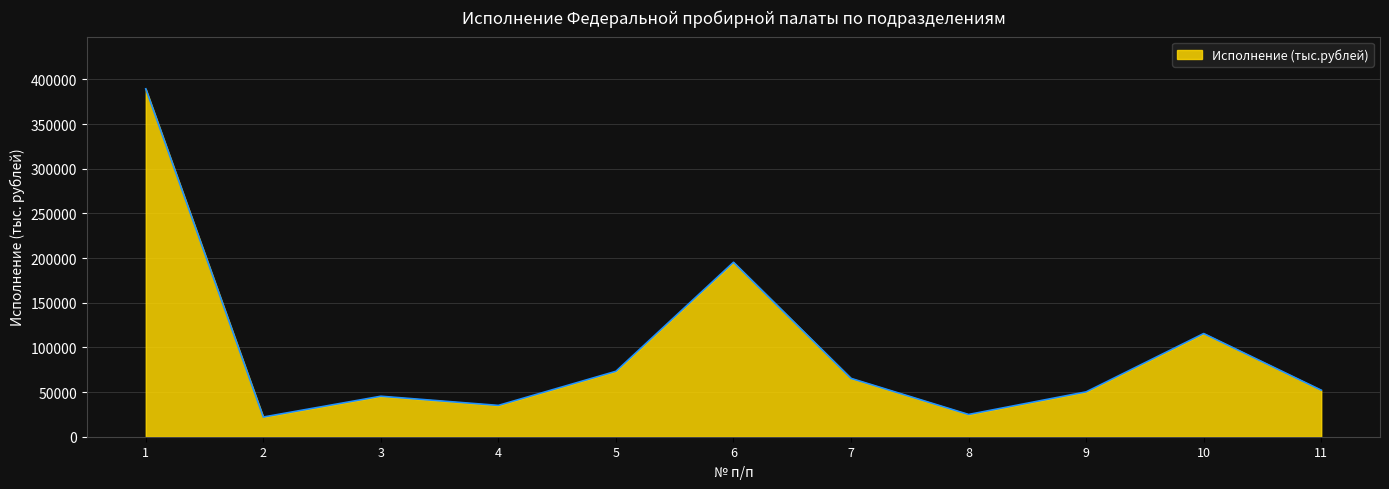

Which has a higher value, 10 or 11?

10